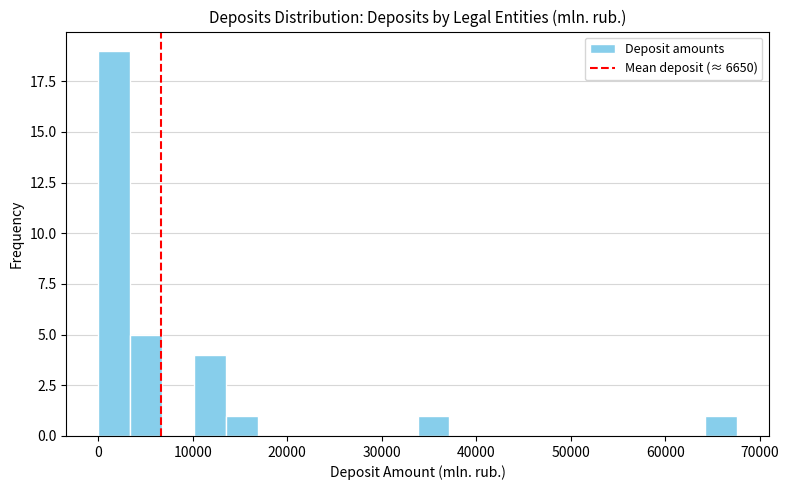

Around what value on the x-axis is the tallest bar? Give the approximate position of its centre, as read against the axis.

2000